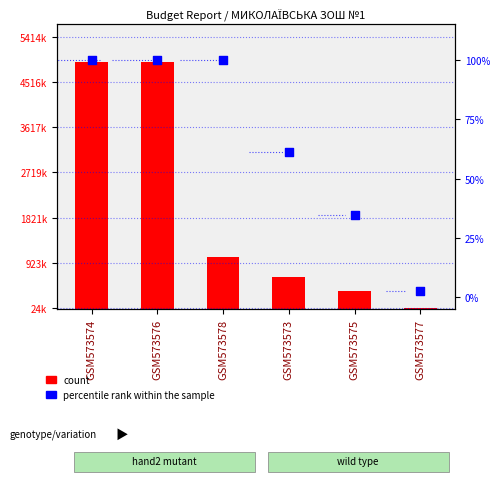

At how many categories does at least one series exceed 1154443?

2